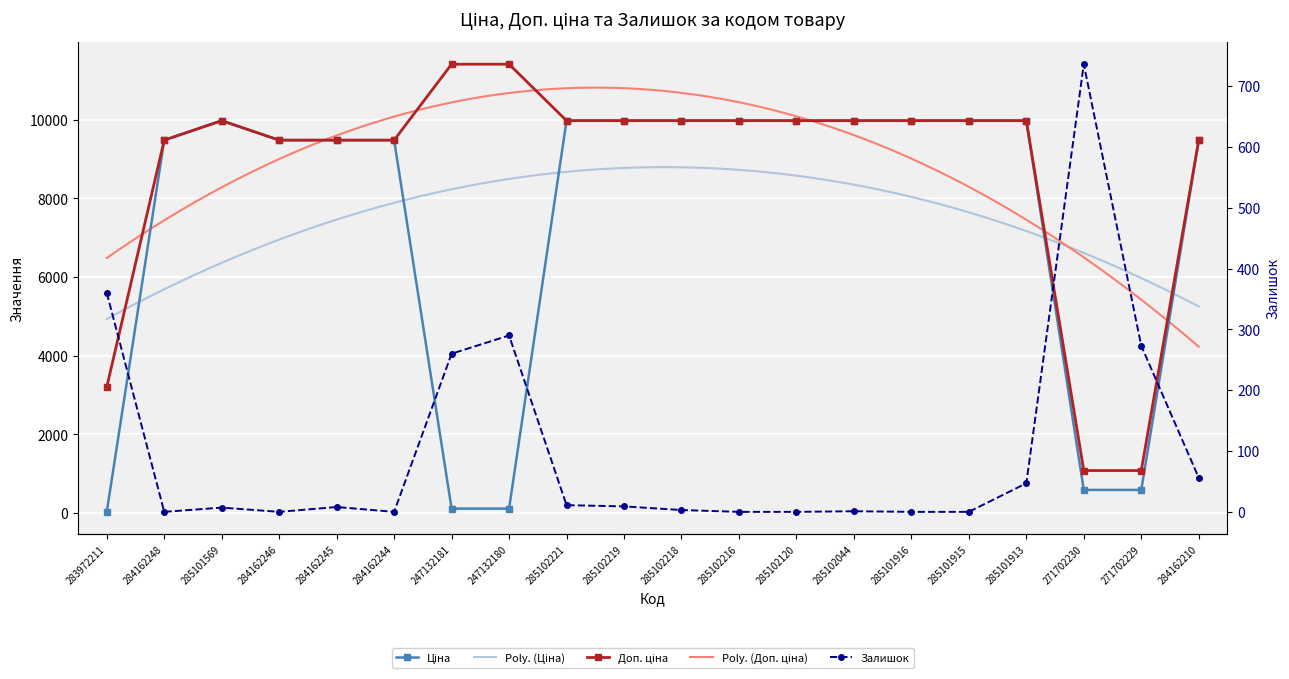

Reading right to left, list all the values displayed in this chart.

Ціна: 9480.1	589.9	589.9	9975.0	9975.0	9975.0	9975.0	9975.0	9975.0	9975.0	9975.0	9975.0	114.1	114.1	9480.1	9480.1	9480.1	9975.0	9480.1	32.0
Доп. ціна: 9480.1	1081.7	1081.7	9975.0	9975.0	9975.0	9975.0	9975.0	9975.0	9975.0	9975.0	9975.0	11410.0	11410.0	9480.1	9480.1	9480.1	9975.0	9480.1	3205.0
Залишок: 56.0	273.0	736.0	47.0	0.0	0.0	1.0	0.0	0.0	3.0	9.0	11.0	290.0	260.0	0.0	8.0	0.0	7.0	0.0	360.0